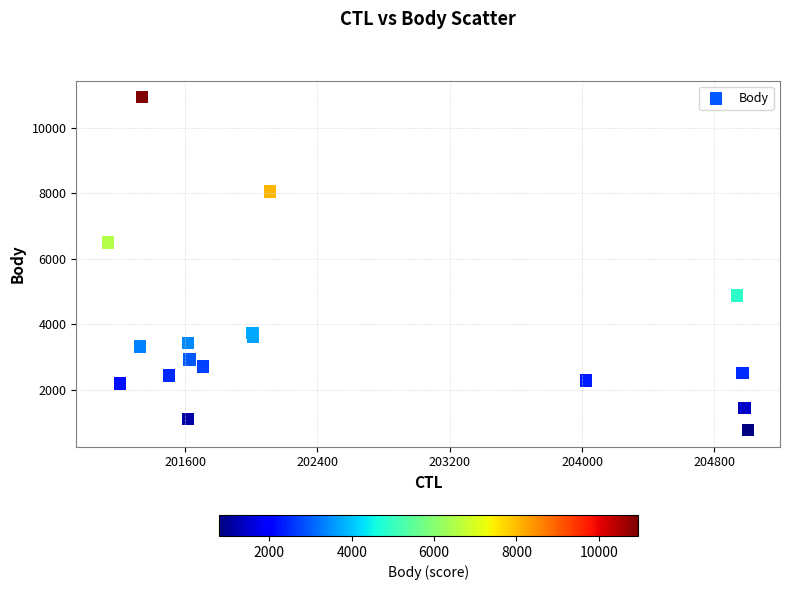

What Y value in the scatter plot is closest to 5855?

6502